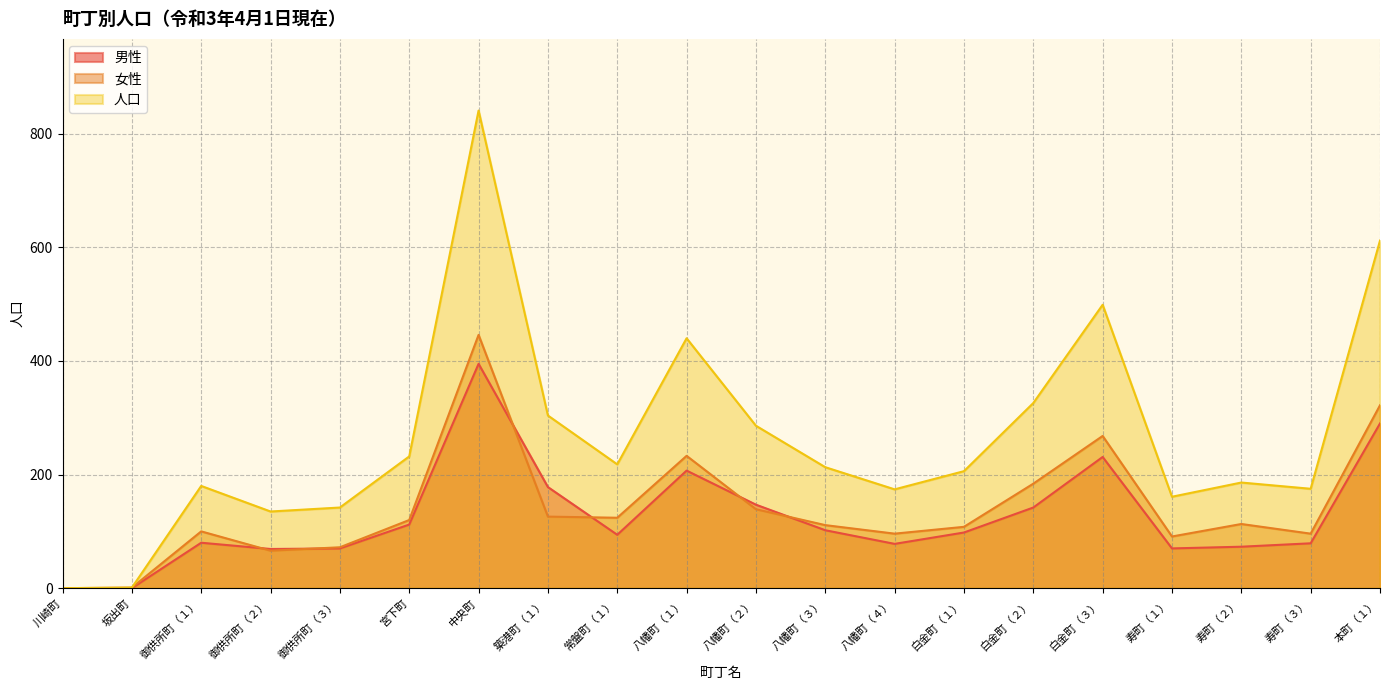

What is the total value across all series at 寿町（２）?

372